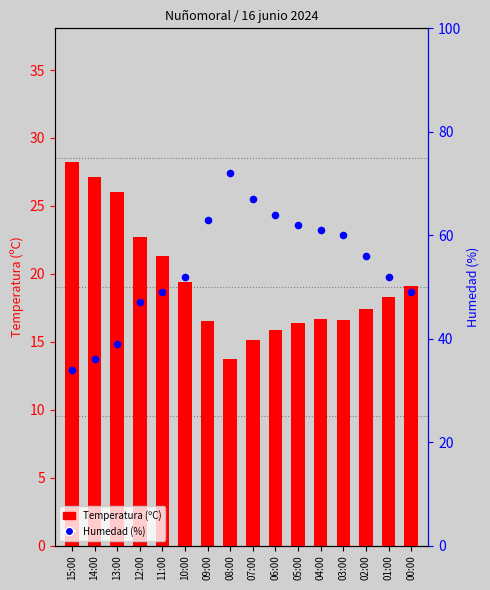

What is the total value across all series at 01:00?

70.3